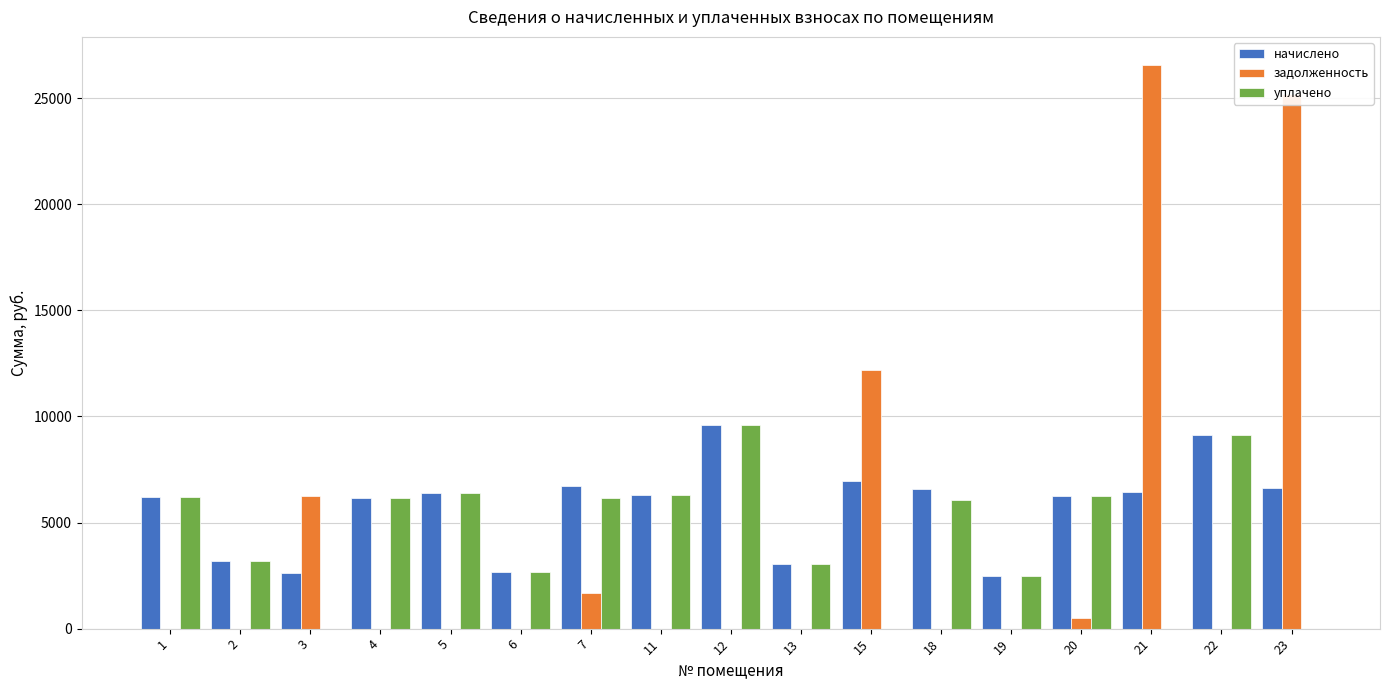

How many values in the задолженность series exceed 0?

6